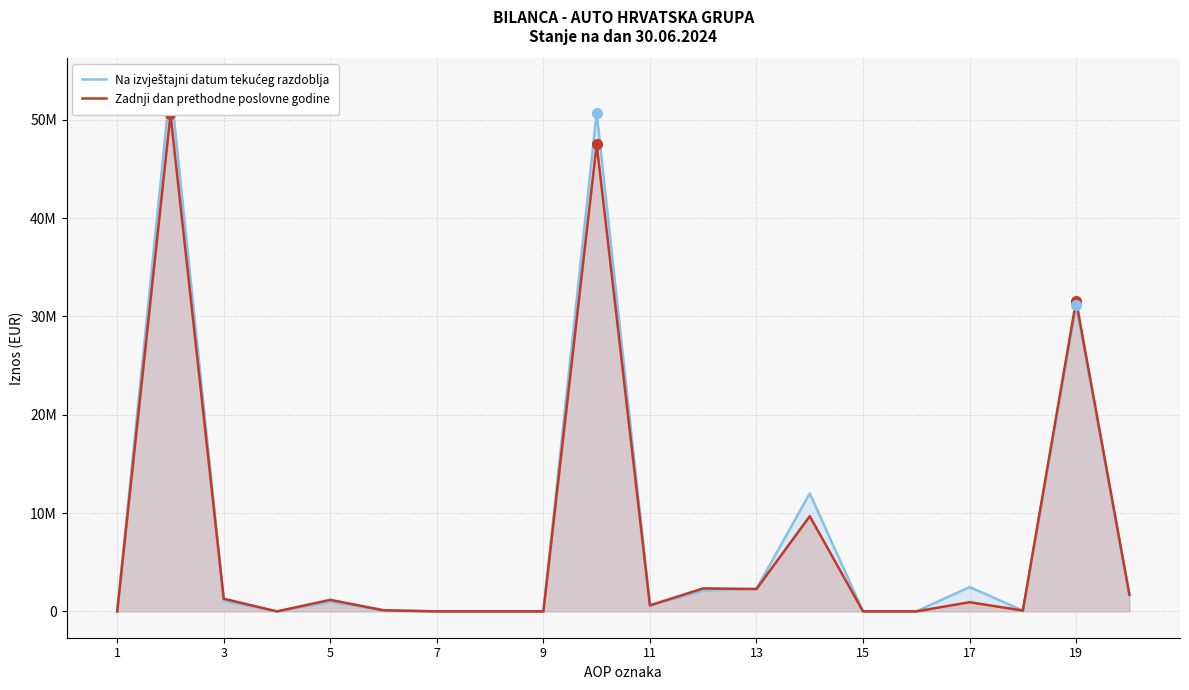

At 7, list the series in order from smallest to largest.

Na izvještajni datum tekućeg razdoblja, Zadnji dan prethodne poslovne godine